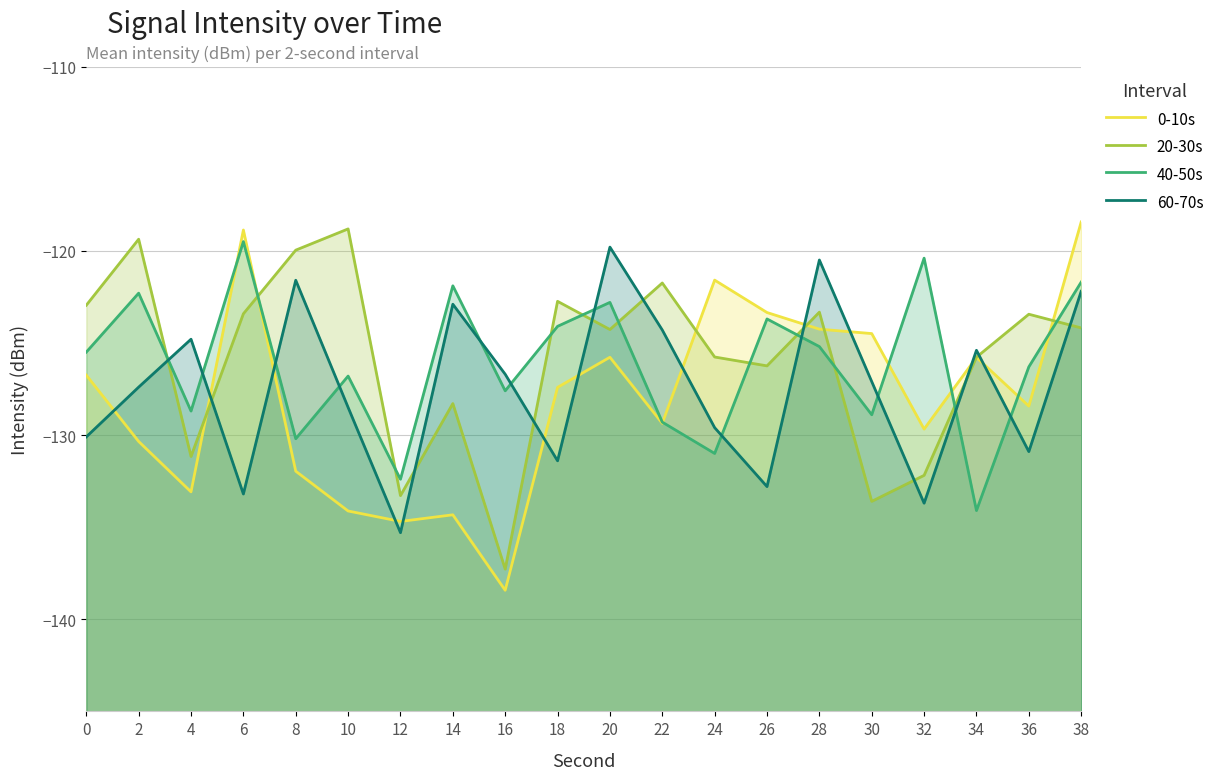

What is the sum of the 0-10s values at 30 and 34?

-250.3